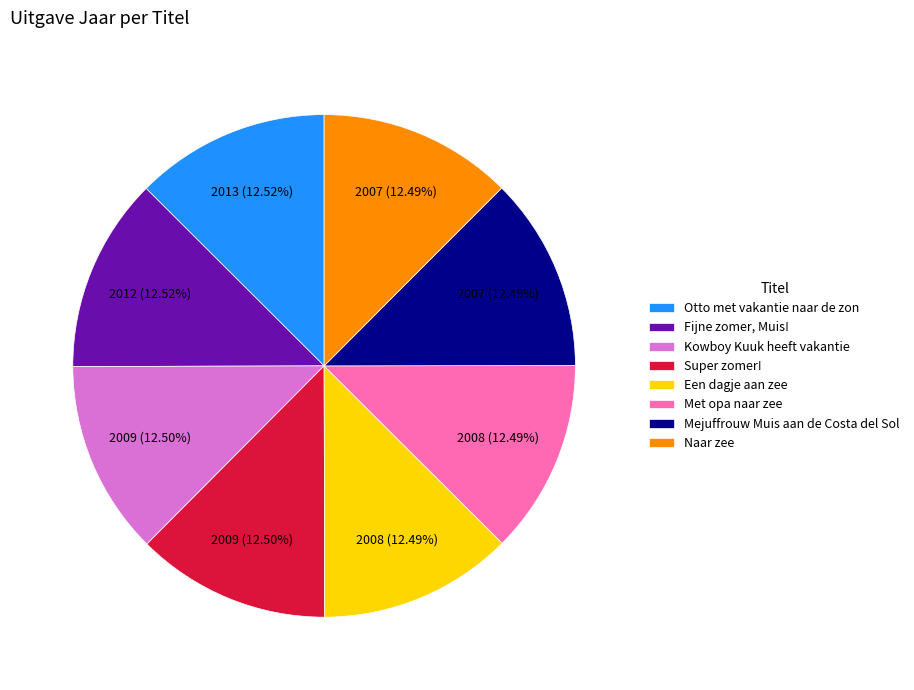

What is the ratio of the value at Otto met vakantie naar de zon to the value at Mejuffrouw Muis aan de Costa del Sol?

1.0